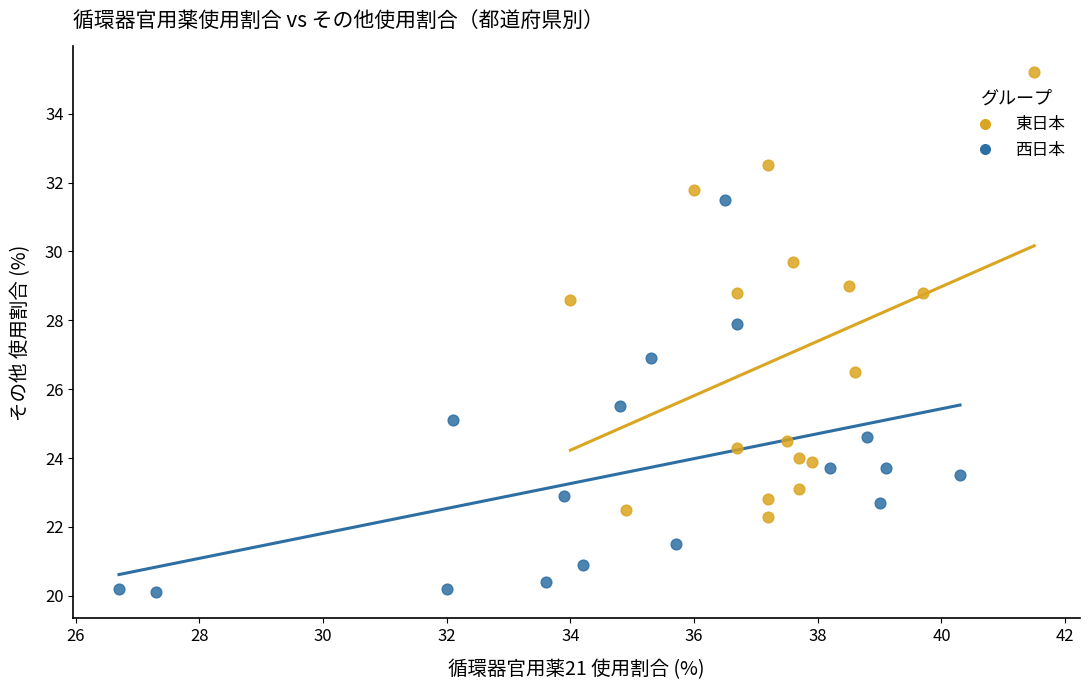

Which series contains the lowest Y value?

西日本